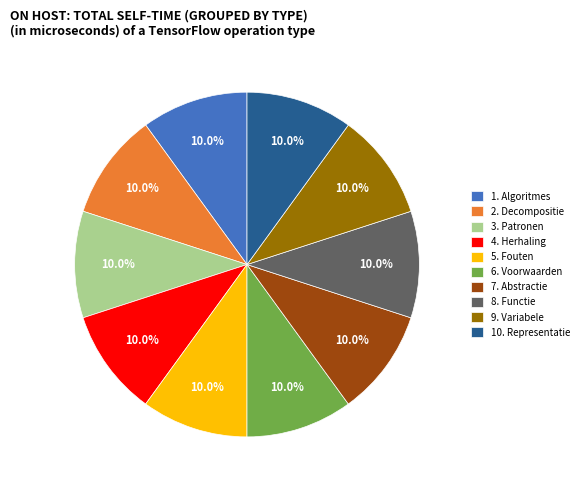

Is 5. Fouten the majority of the pie?

No